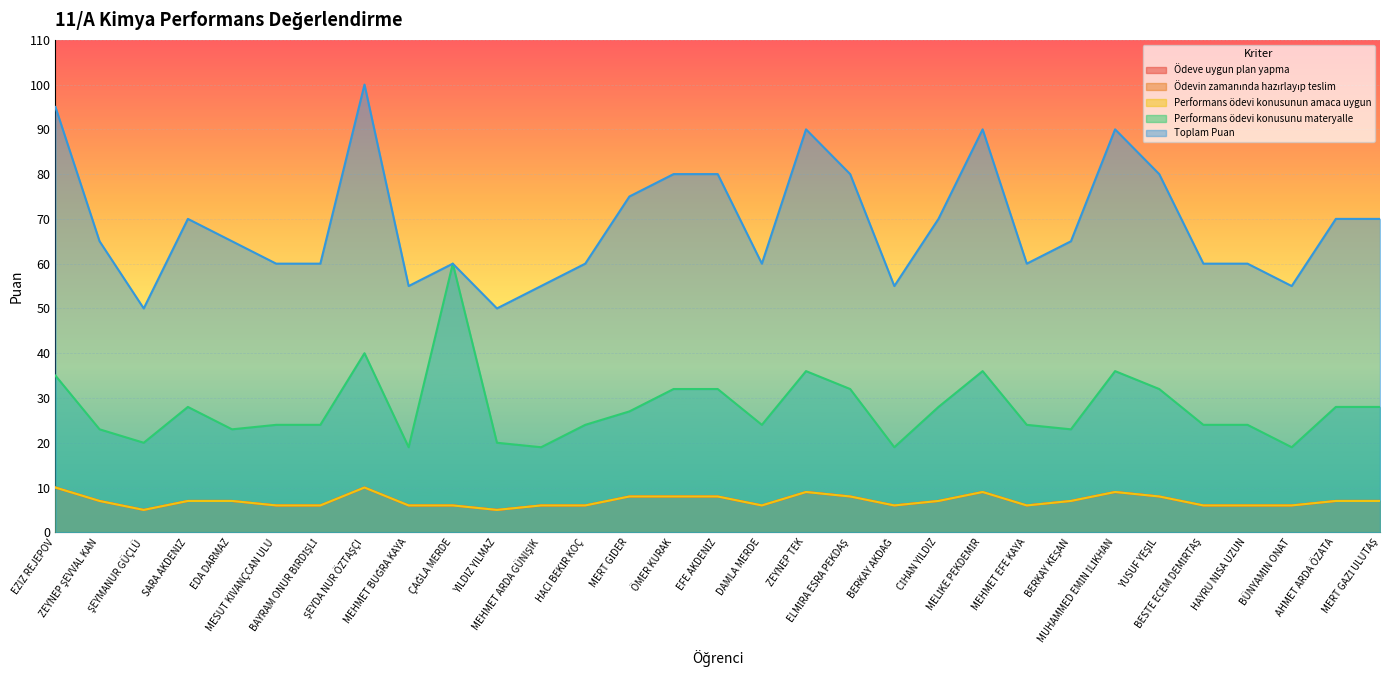

Count the number of data series in this chart.

5